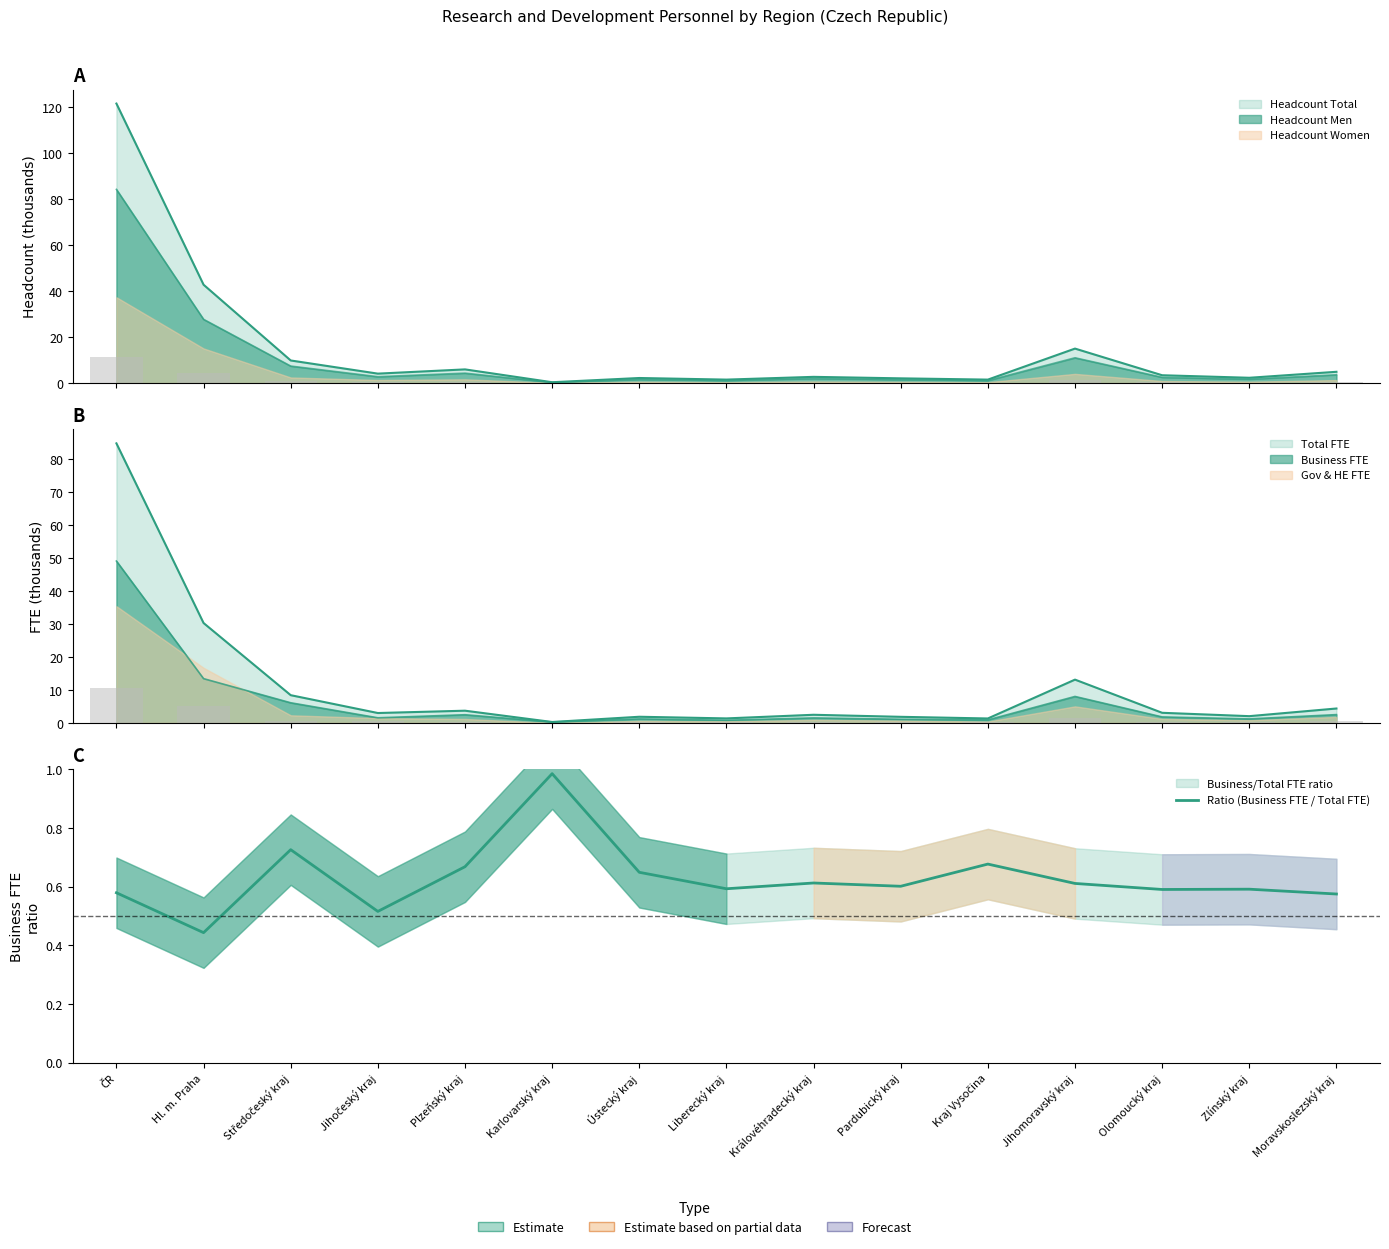

List the labels in order of value, largest first.

Karlovarský kraj, Středočeský kraj, Kraj Vysočina, Plzeňský kraj, Ústecký kraj, Královéhradecký kraj, Jihomoravský kraj, Pardubický kraj, Liberecký kraj, Zlínský kraj, Olomoucký kraj, ČR, Moravskoslezský kraj, Jihočeský kraj, Hl. m. Praha